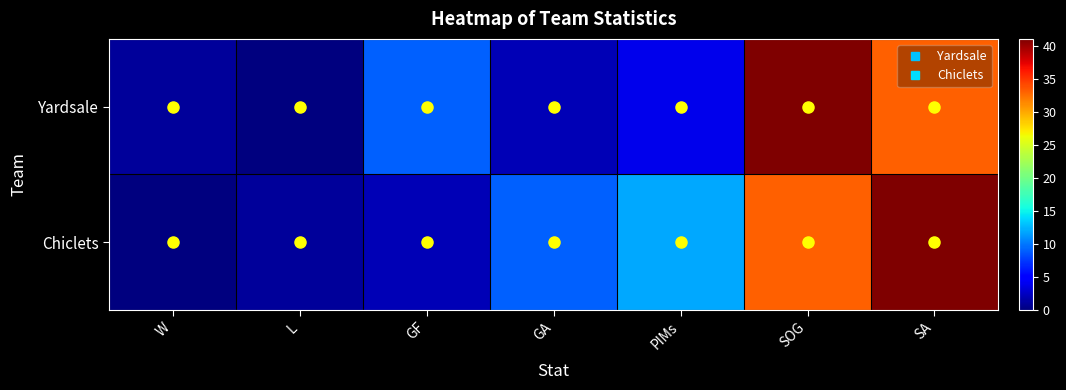

What is the difference between the highest and lowest values at L?

1